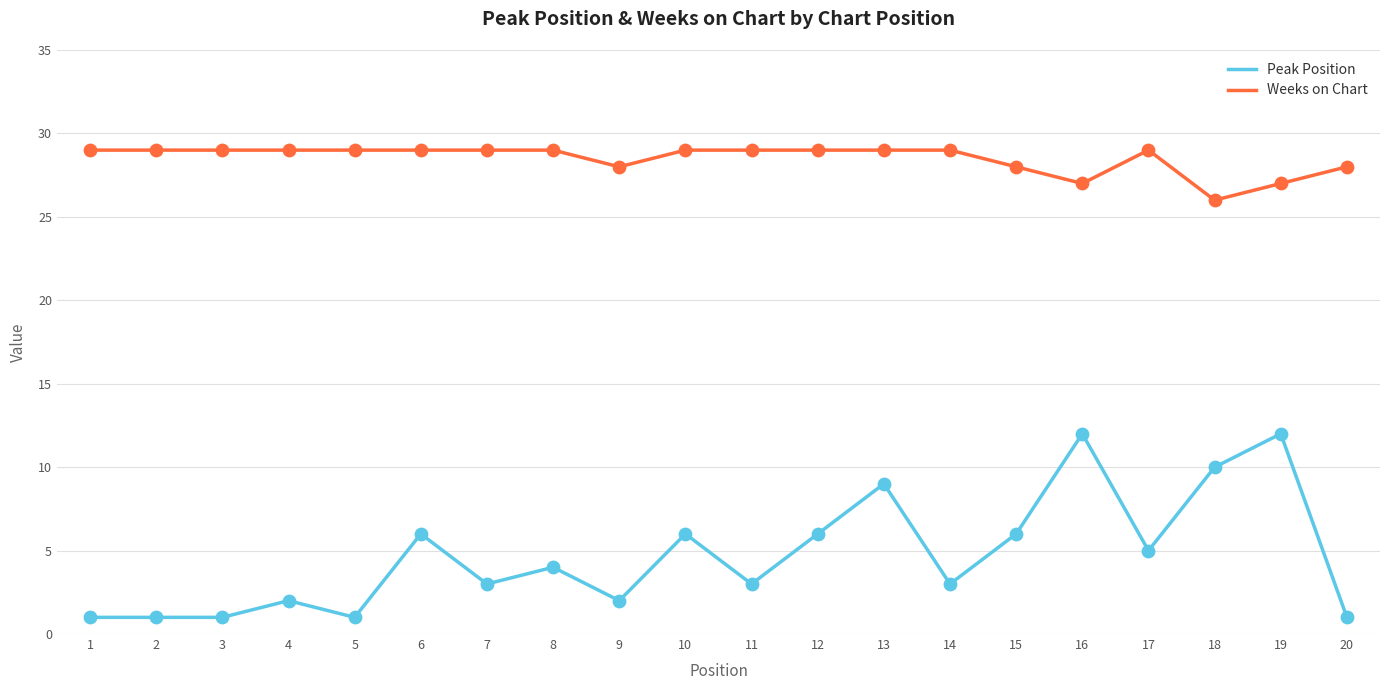

Between 8 and 20, which series saw the biggest shift?

Peak Position